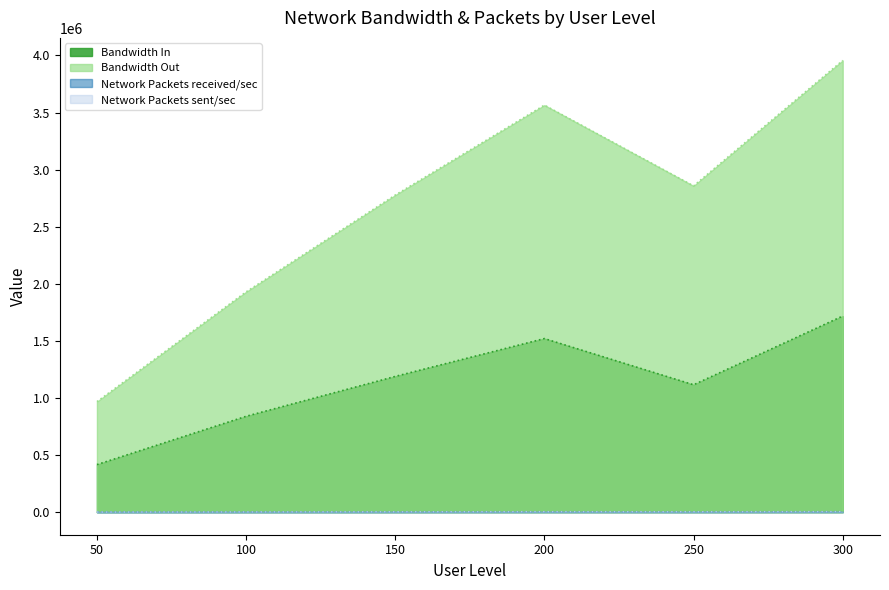

How many lines are shown in the chart?

4